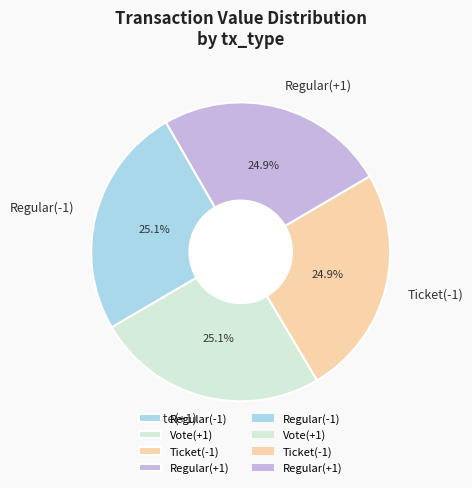

What is the ratio of the value at Ticket(-1) to the value at Regular(+1)?

1.0